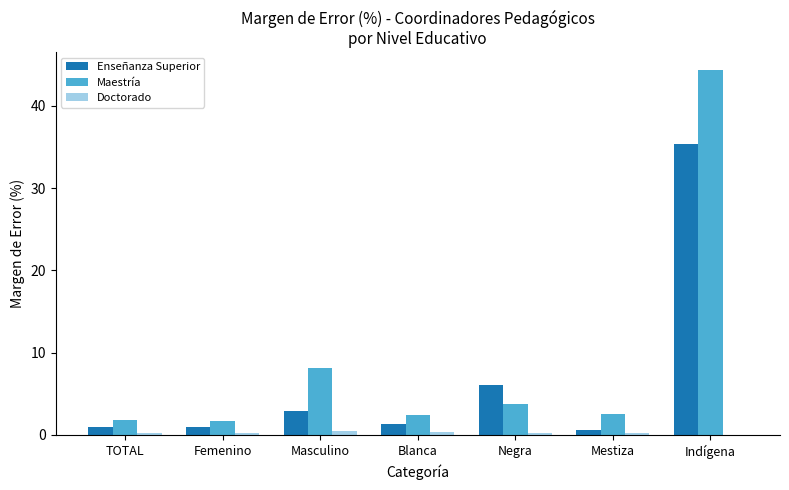

Are the bars grouped side by side (vs. stacked)?

Yes